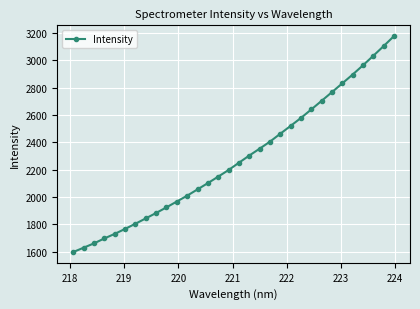

What is the sum of all values?

73000.2